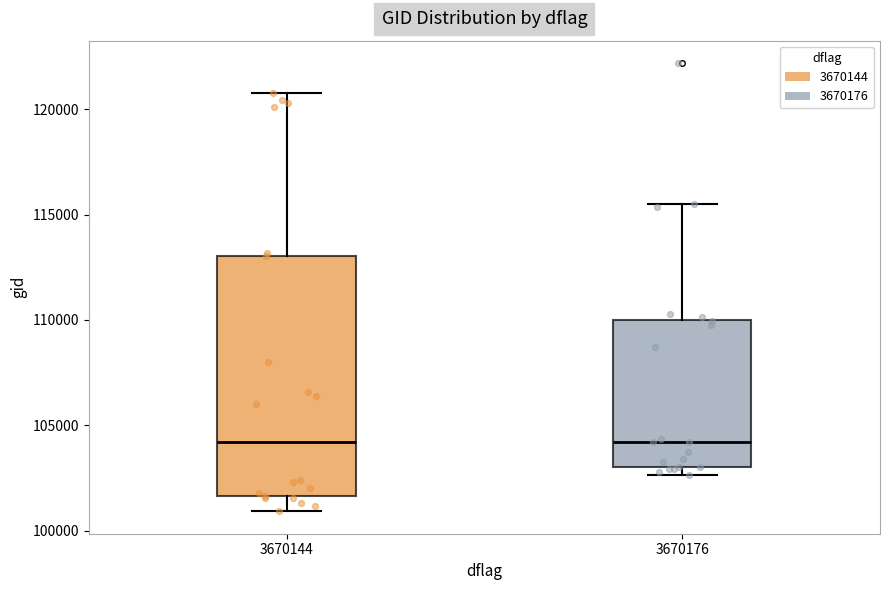

Reading left to right, transcribe this box plot: for each box, give where its median line is, the range the box spans, and where its two whiskers end, as read against the y-axis. The values are not printed on the chart, so give them approximately, as read against the axis.

3670144: median 104000, box 101500 to 113000, whiskers 101000 to 121000
3670176: median 104000, box 103000 to 110000, whiskers 102500 to 115500